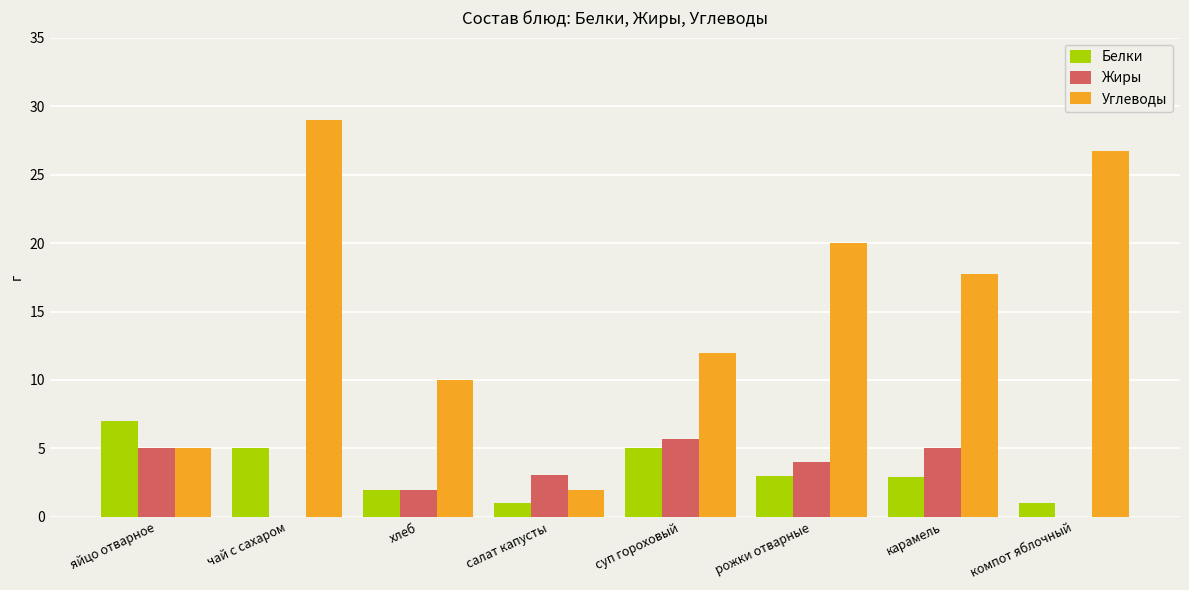

At which category is the sum across all series the highest?

чай с сахаром